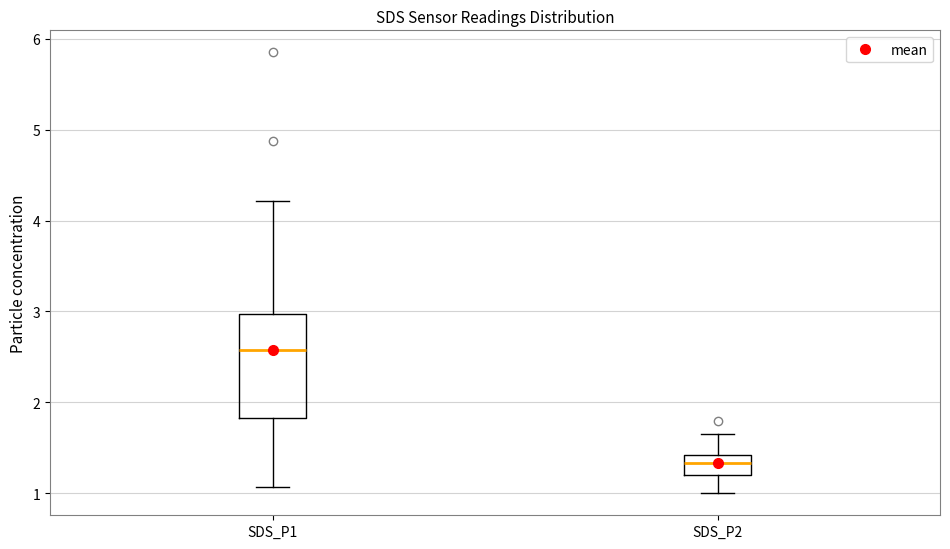

Where is the lower edge of the box for SDS_P1 on the y-axis? The values are not printed on the chart, so give them approximately, as read against the axis.

1.8